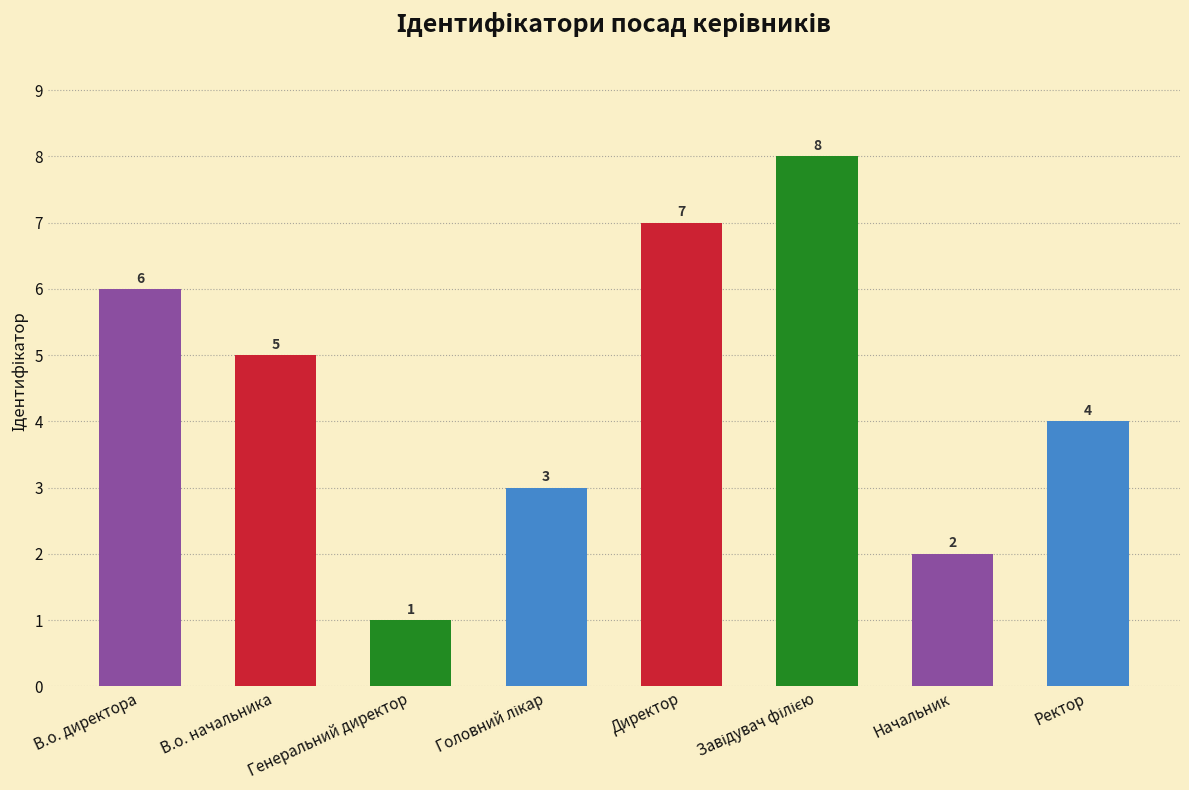

The value at В.о. директора is 2. True or false?

False